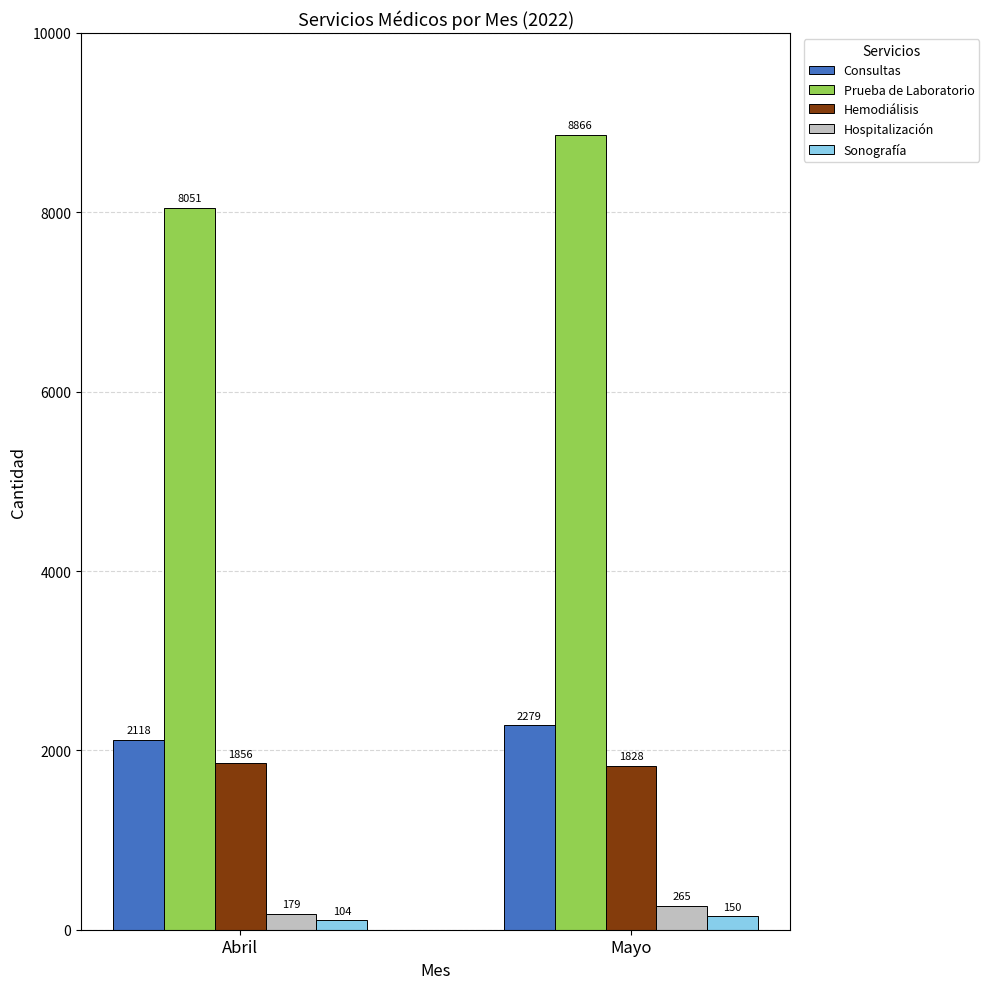

The value of Sonografía at Mayo is 150. True or false?

True